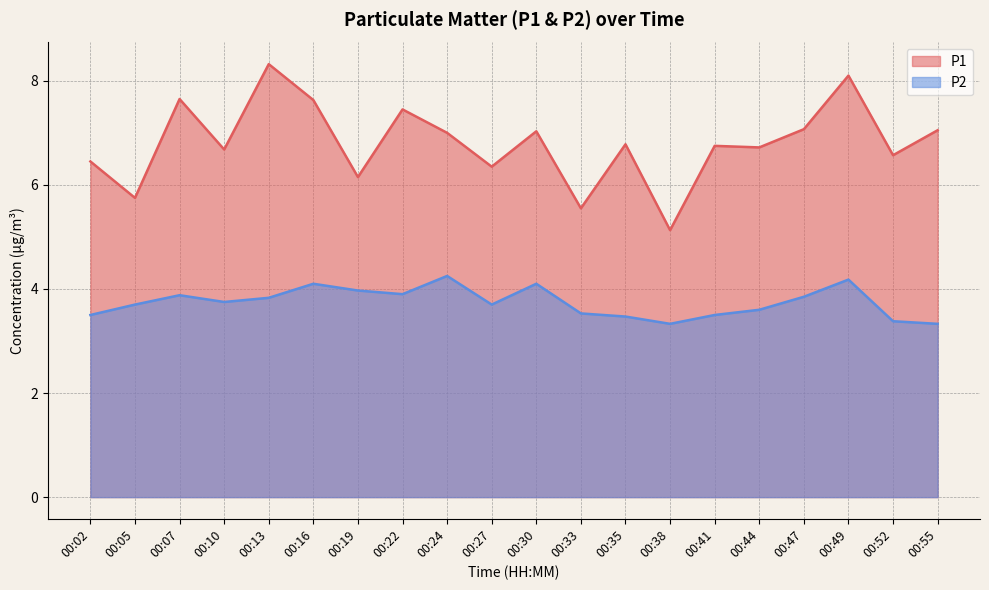

How many lines are shown in the chart?

2